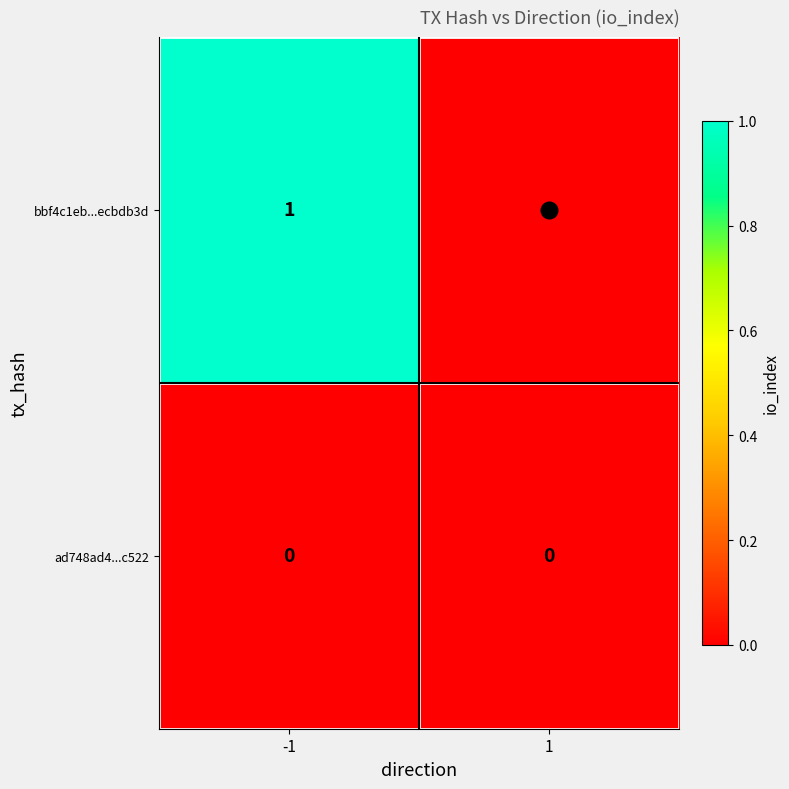

Which series has the largest total across all categories?

bbf4c1eb...ecbdb3d